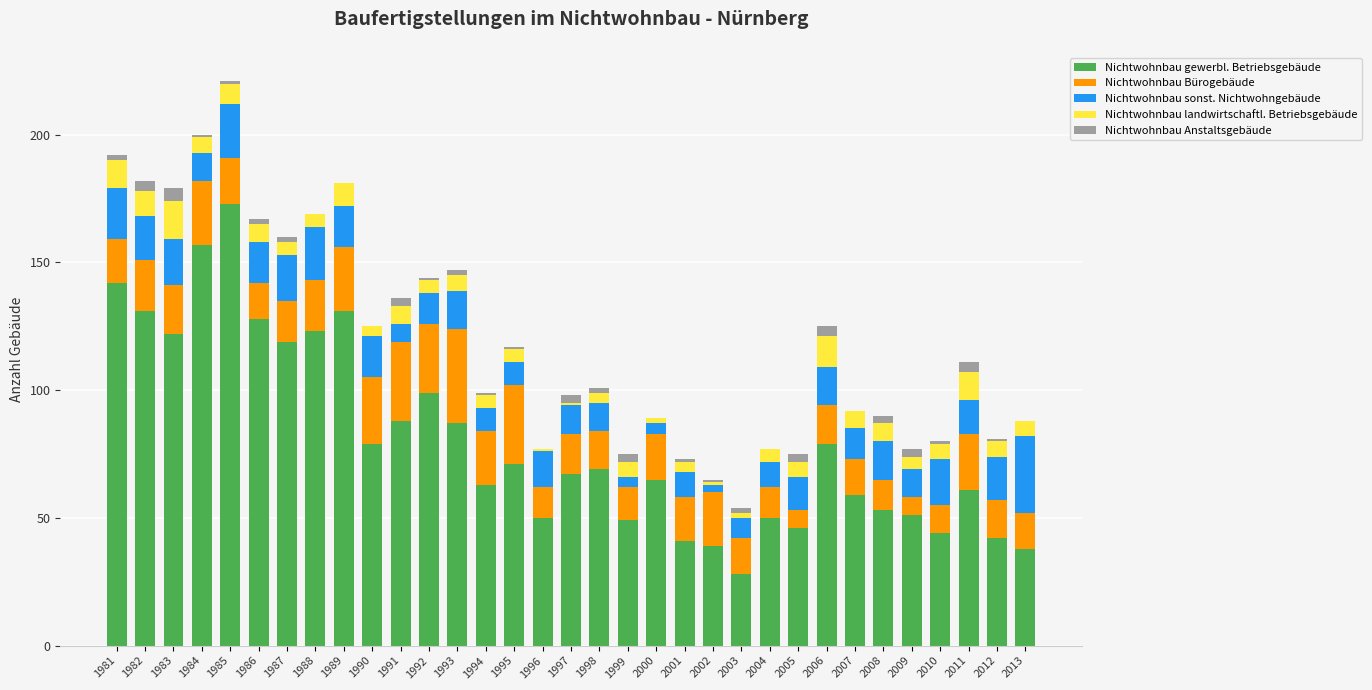

What is the sum of all Nichtwohnbau gewerbl. Betriebsgebäude values?

2644